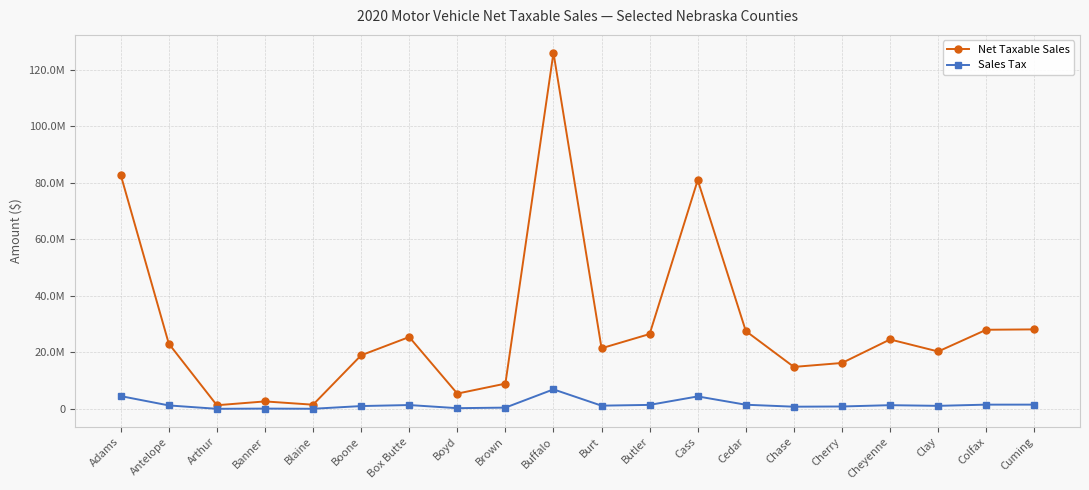

What is the total value across all series at Adams?

87377373.6